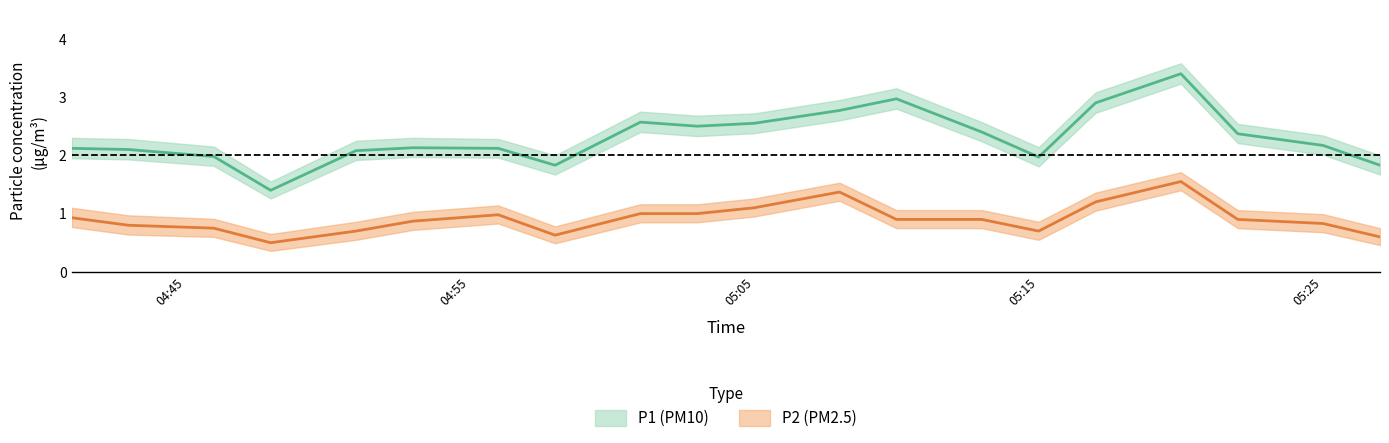

What is the label of the 9th point from the right?

05:08